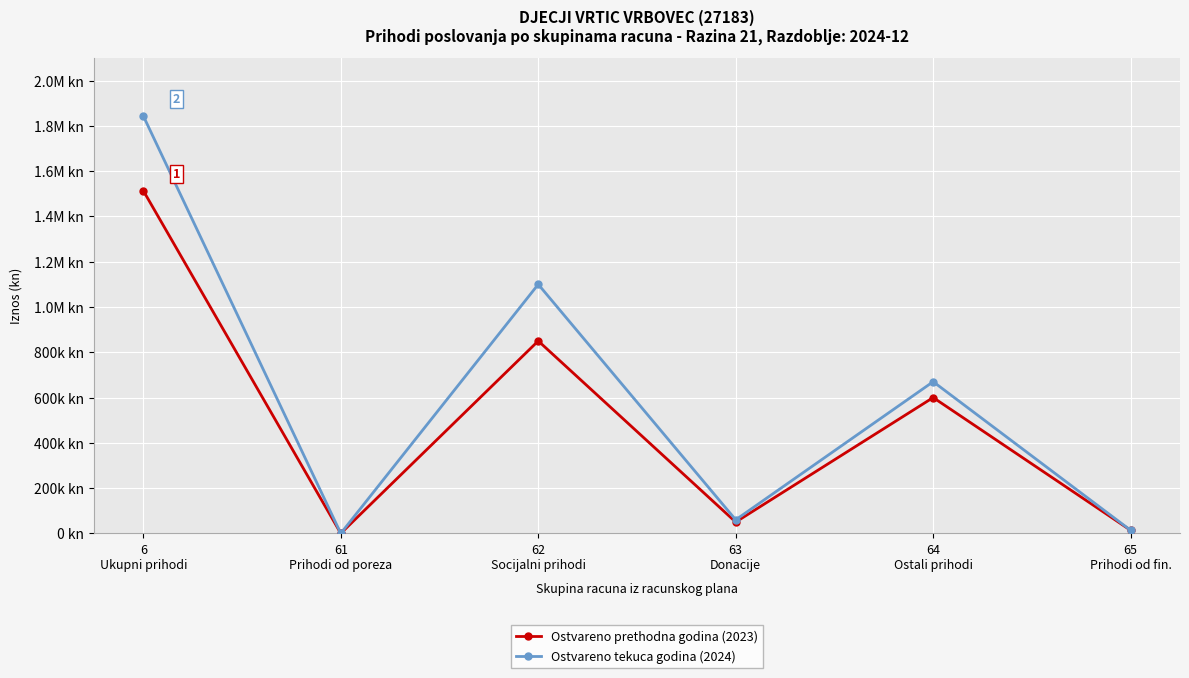

What is the value of the Ostvareno tekuca godina (2024) point at the 6th from the left?

13761.0